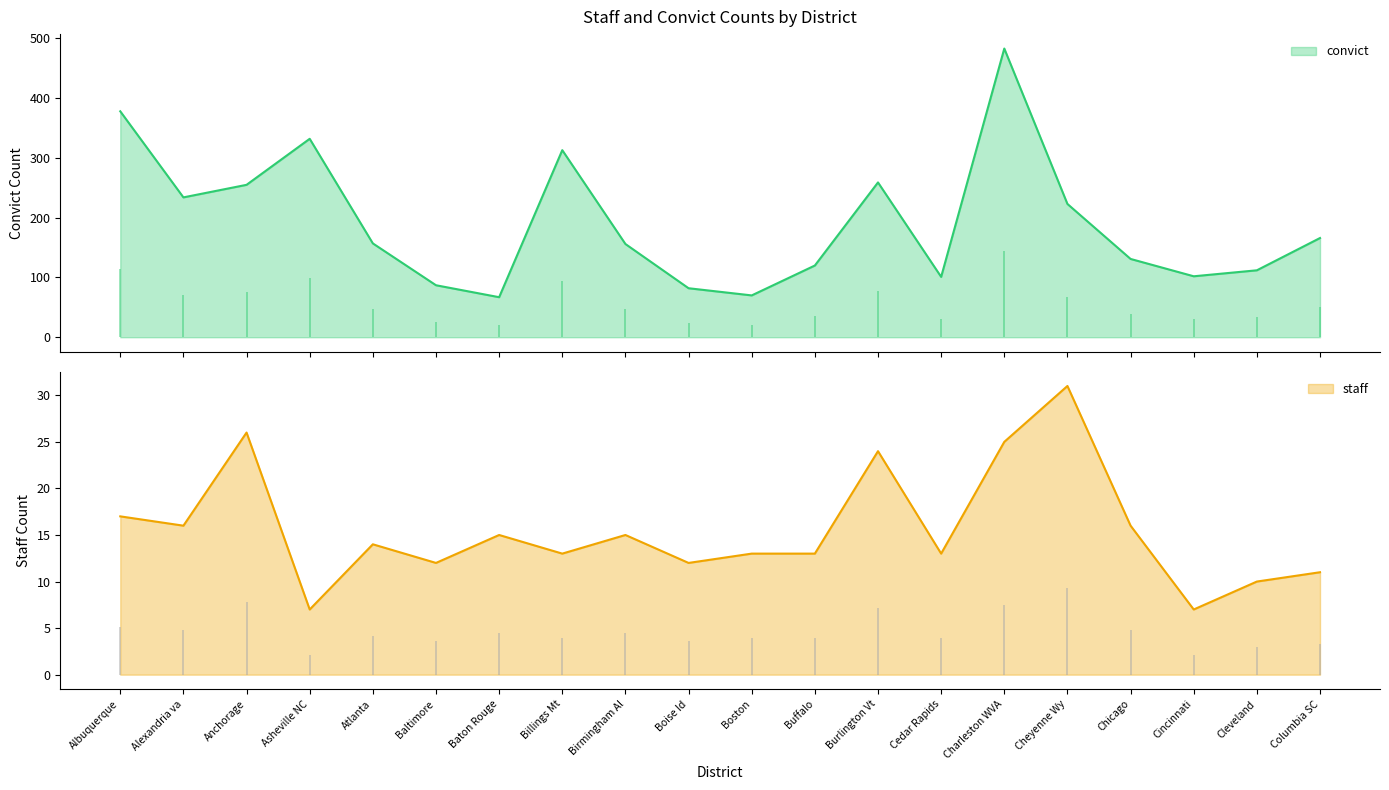

How many data points in staff are above 14?

9